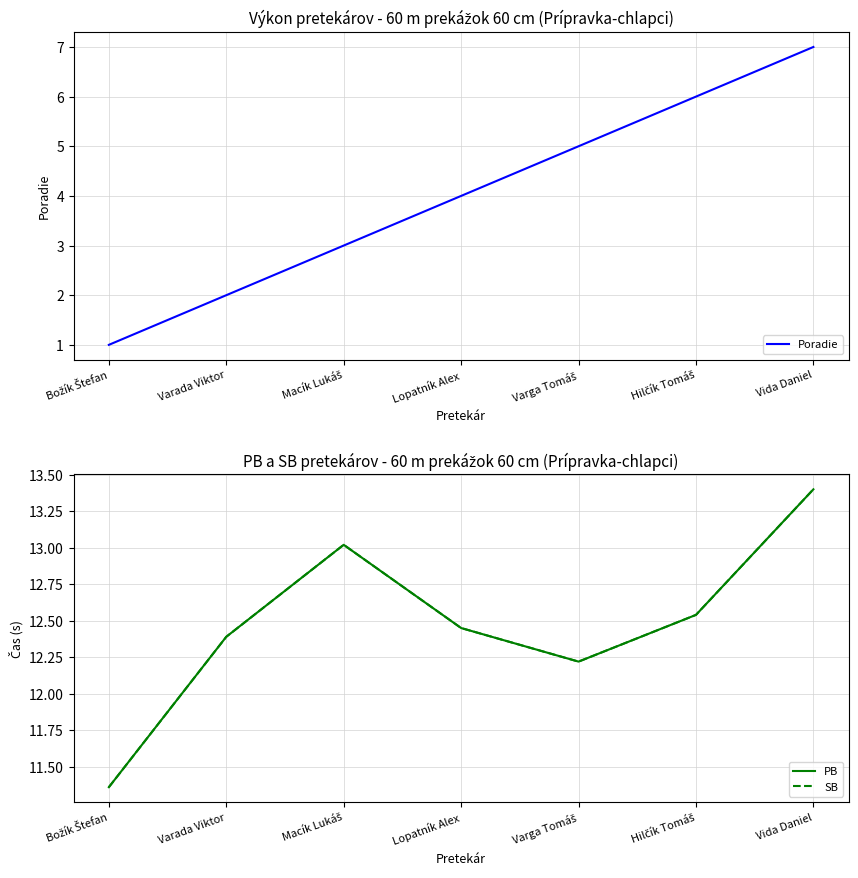

Reading left to right, what are all the values shown in this chart?

Poradie: 1.0	2.0	3.0	4.0	5.0	6.0	7.0
PB: 11.4	12.4	13.0	12.4	12.2	12.5	13.4
SB: 11.4	12.4	13.0	12.4	12.2	12.5	13.4